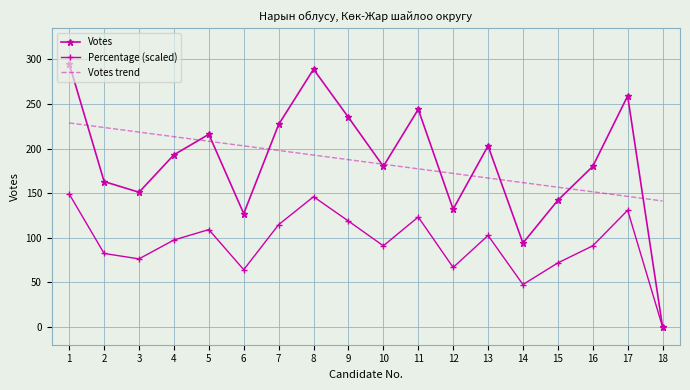

List the series in order of their peak value, highest first.

Votes, Votes trend, Percentage (scaled)